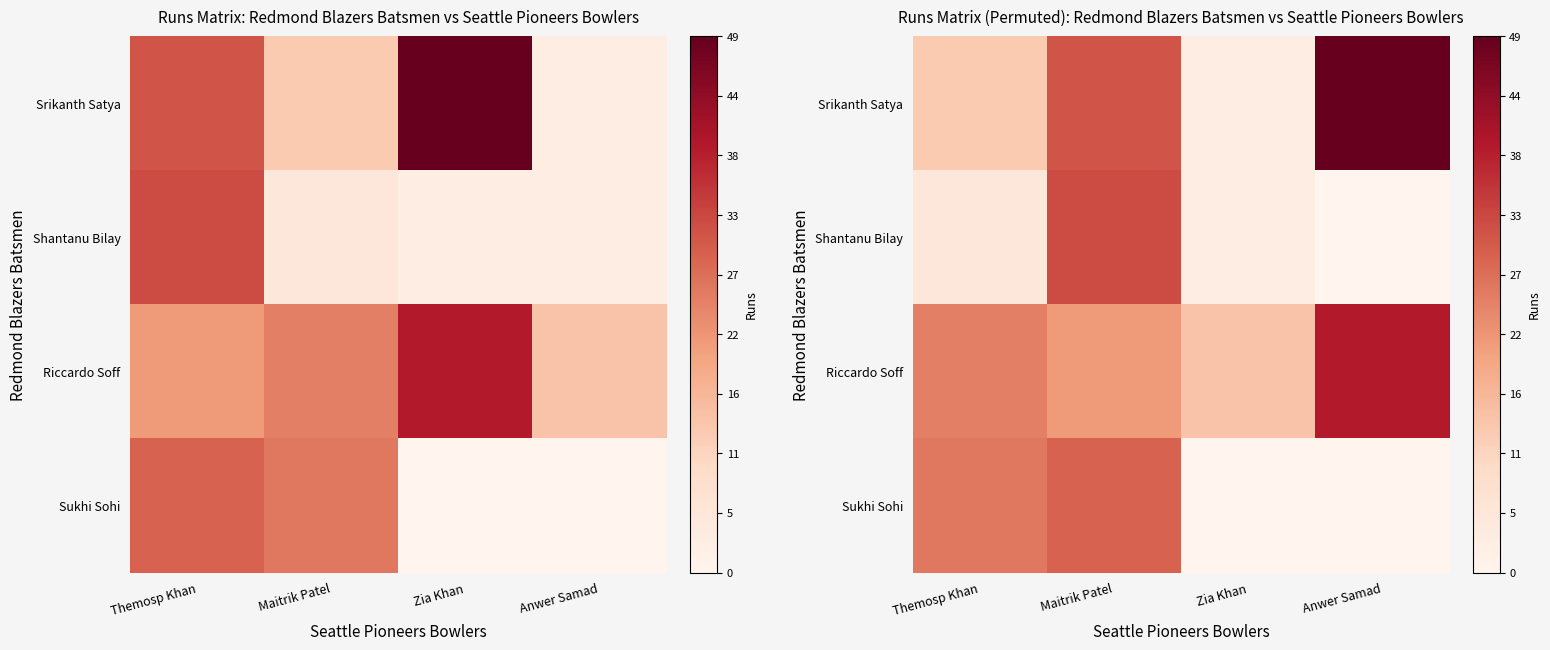

At which label is Srikanth Satya closest to 26?

Maitrik Patel